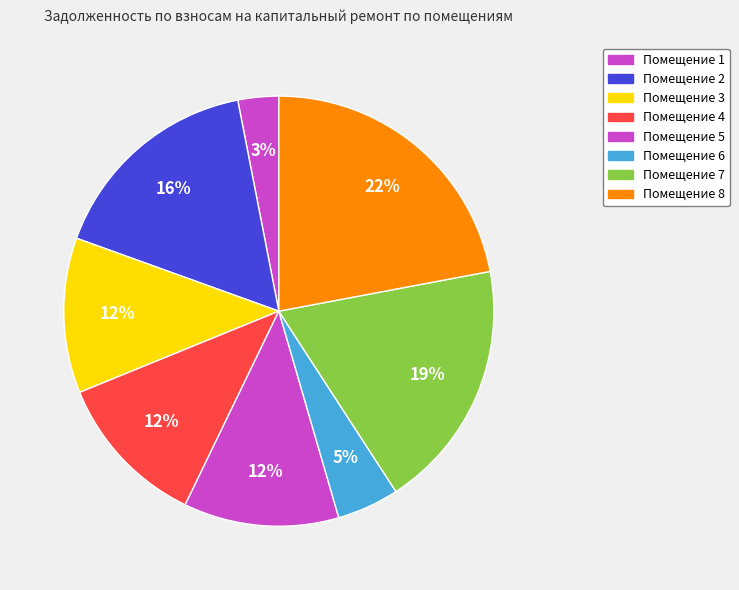

Rank the categories by value from lowest to highest.

1, 6, 3, 4, 5, 2, 7, 8